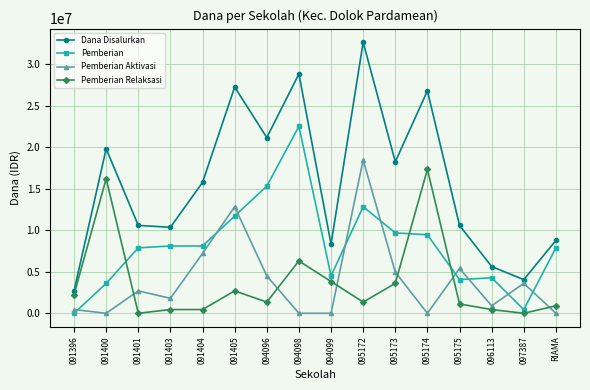

Which series has the widest spread of values?

Dana Disalurkan